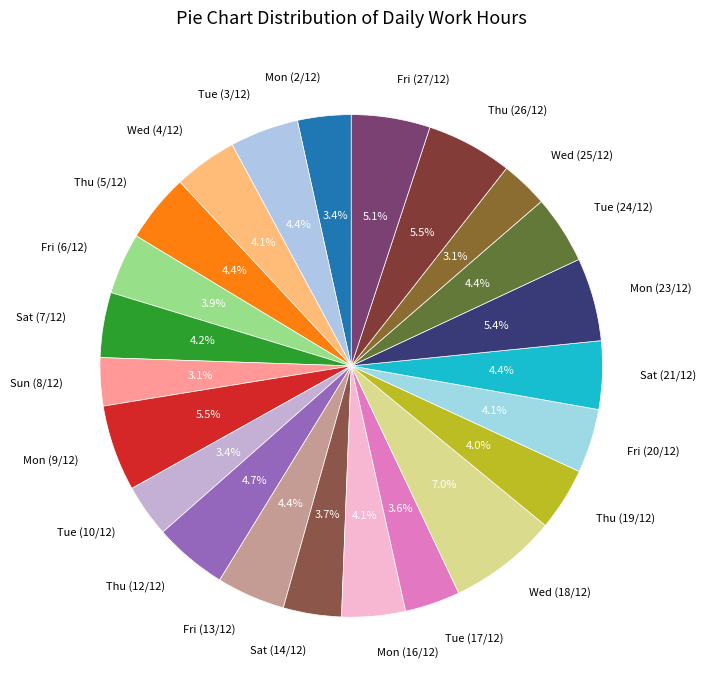

What is the largest slice in the pie chart?

Wed (18/12)